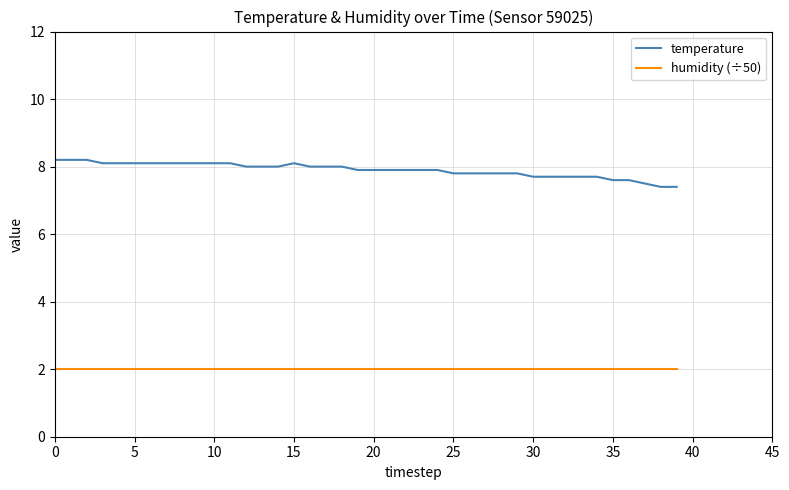

What is the average value of the humidity (÷50) series?

2.0